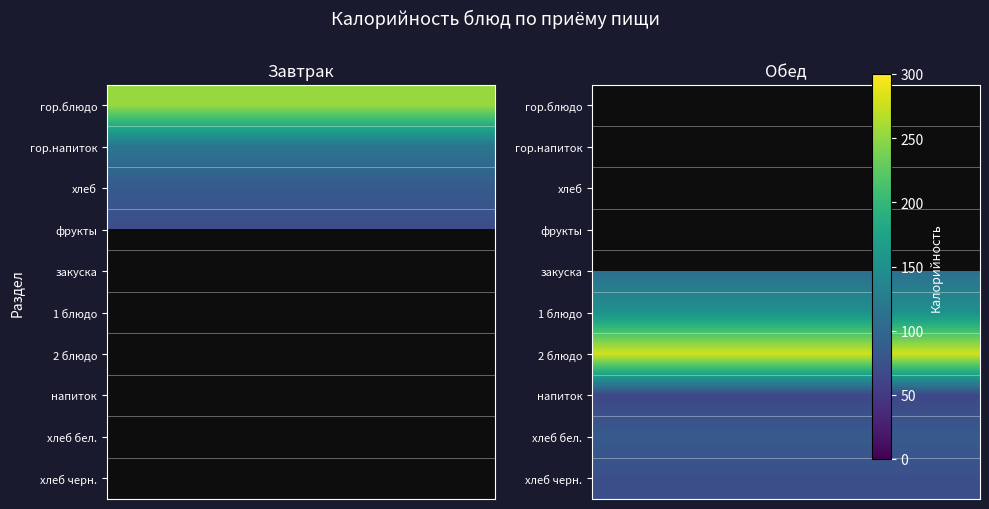

Reading right to left, extract all data points from this chart.

Завтрак: хлеб черн.=0.0	хлеб бел.=0.0	напиток=0.0	2 блюдо=0.0	1 блюдо=0.0	закуска=0.0	фрукты=70.5	хлеб=85.4	гор.напиток=117.3	гор.блюдо=254.0
Обед: хлеб черн.=72.4	хлеб бел.=85.4	напиток=64.4	2 блюдо=279.9	1 блюдо=151.2	закуска=108.0	фрукты=0.0	хлеб=0.0	гор.напиток=0.0	гор.блюдо=0.0